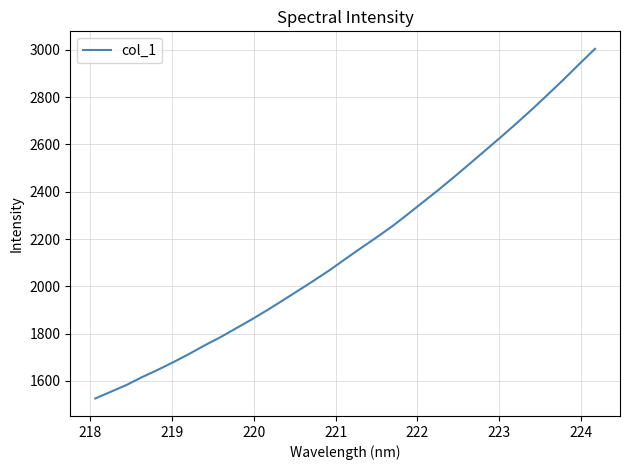

What is the difference between the maximum and minimum values?

1478.3